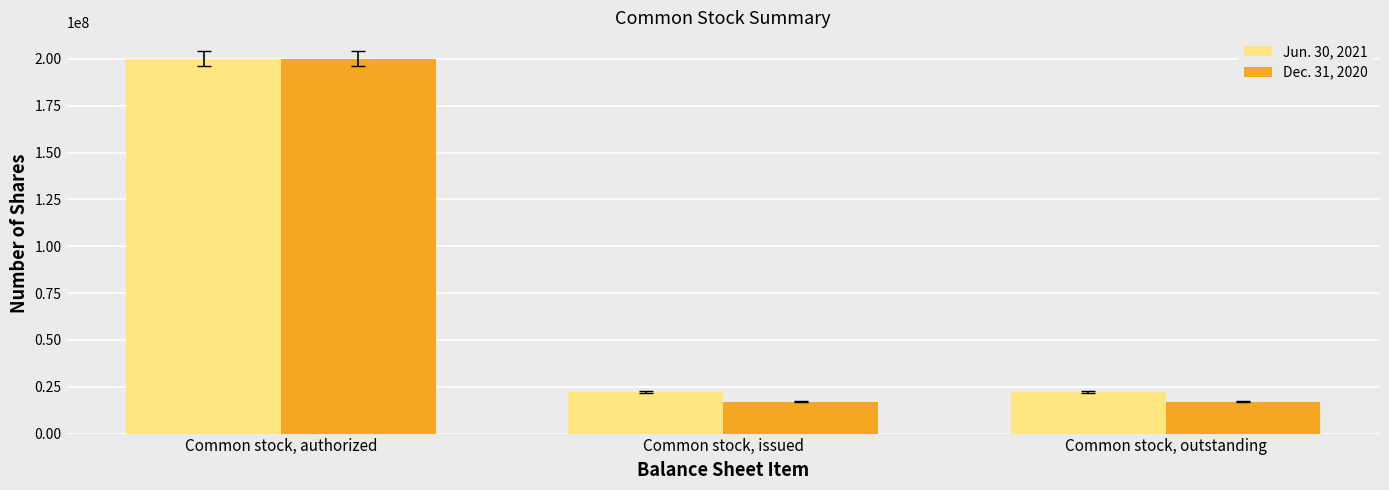

True or false: Dec. 31, 2020 has a value of 17047584 at Common stock, issued.

True